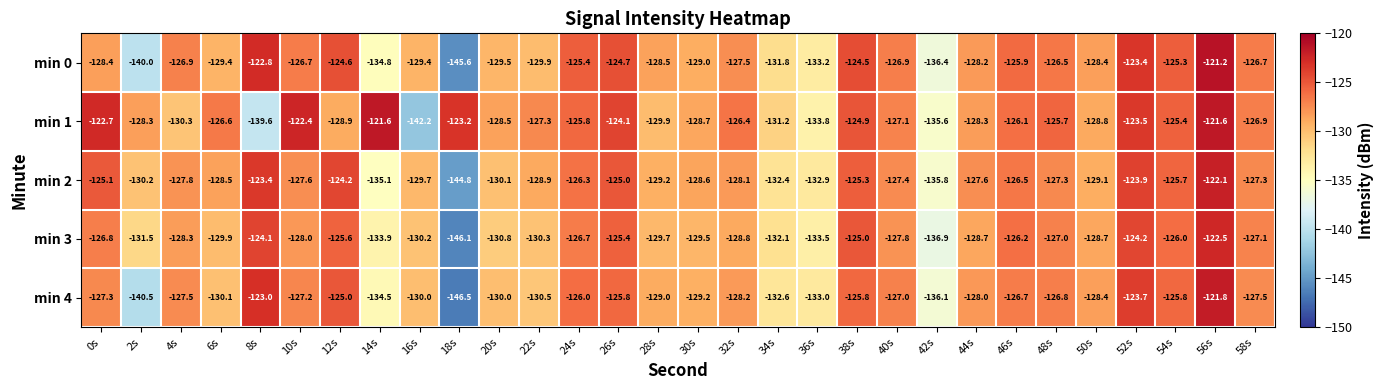

What is the average value of the min 2 series?

-128.5